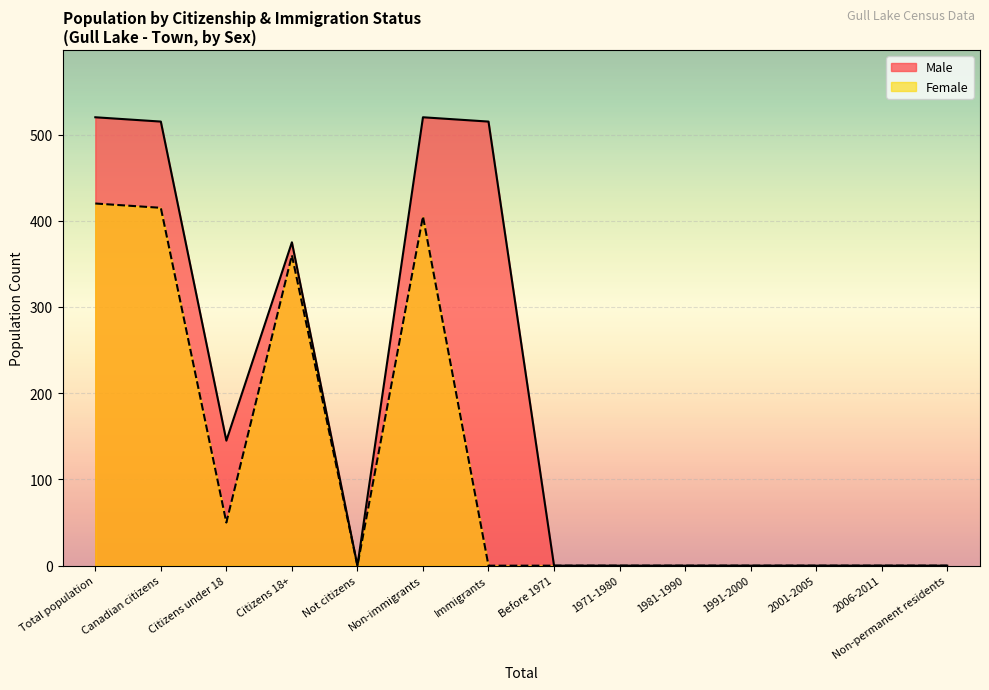

True or false: Female has more than 1 points higher than both neighbors.

True